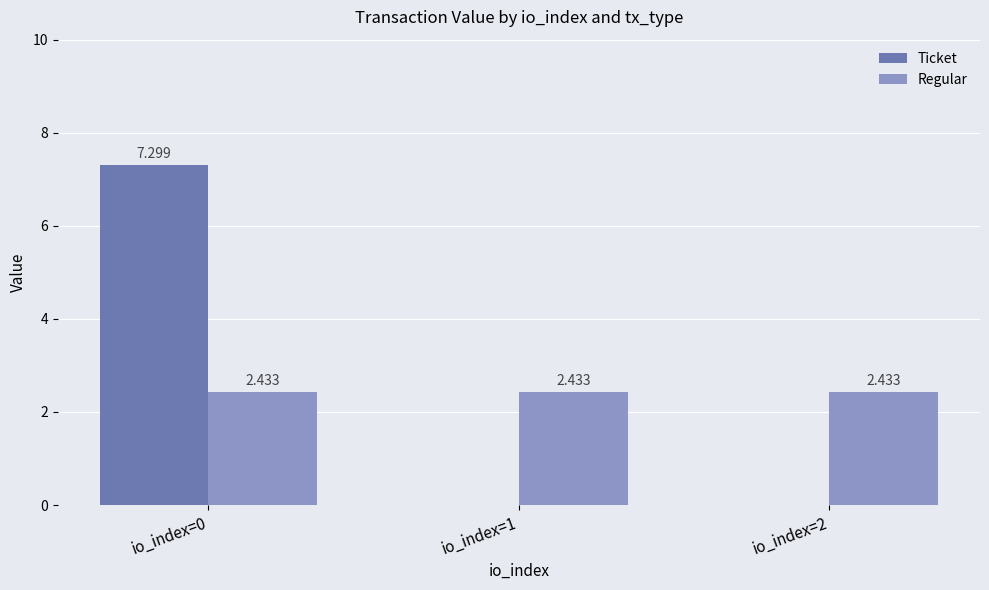

Is the value of Regular at io_index=1 greater than the value of Ticket at io_index=1?

Yes